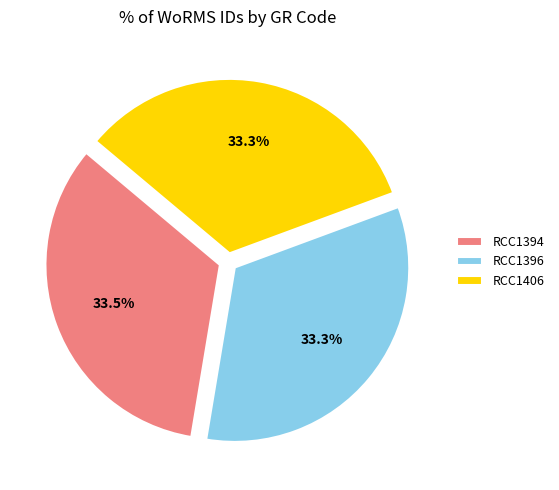

Is there any slice that represents more than half of the pie?

No